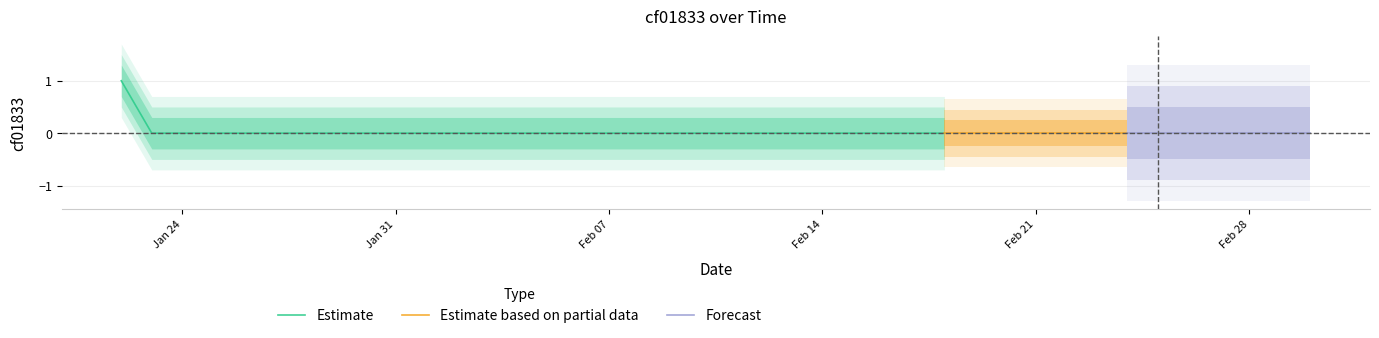

Reading left to right, list all the values displayed in this chart.

cf01833=1	1=0	2=0	3=0	4=0	5=0	6=0	7=0	8=0	9=0	10=0	11=0	12=0	13=0	14=0	15=0	16=0	17=0	18=0	19=0	20=0	21=0	22=0	23=0	24=0	25=0	26=0	27=0	28=0	29=0	30=0	31=0	32=0	33=0	34=0	35=0	36=0	37=0	38=0	39=0